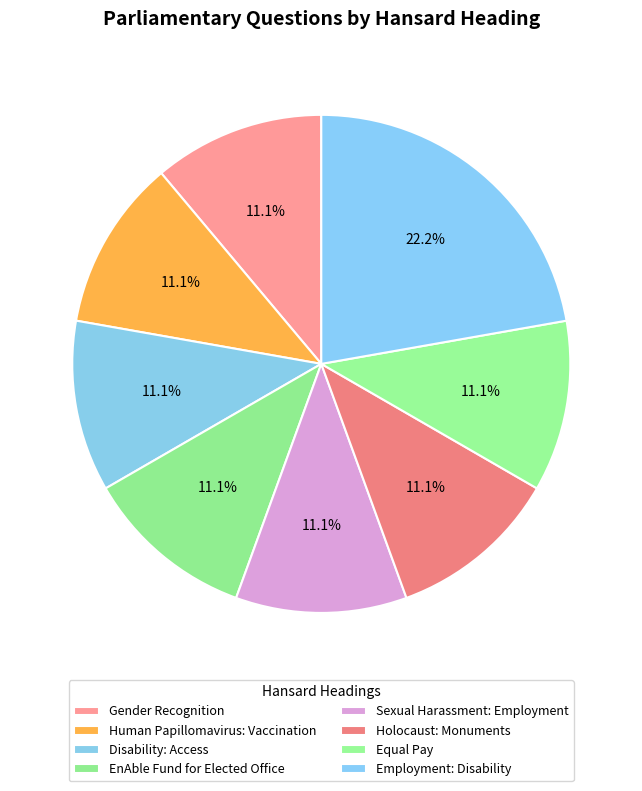

To the nearest percent, what is the average slice percentage?

12%